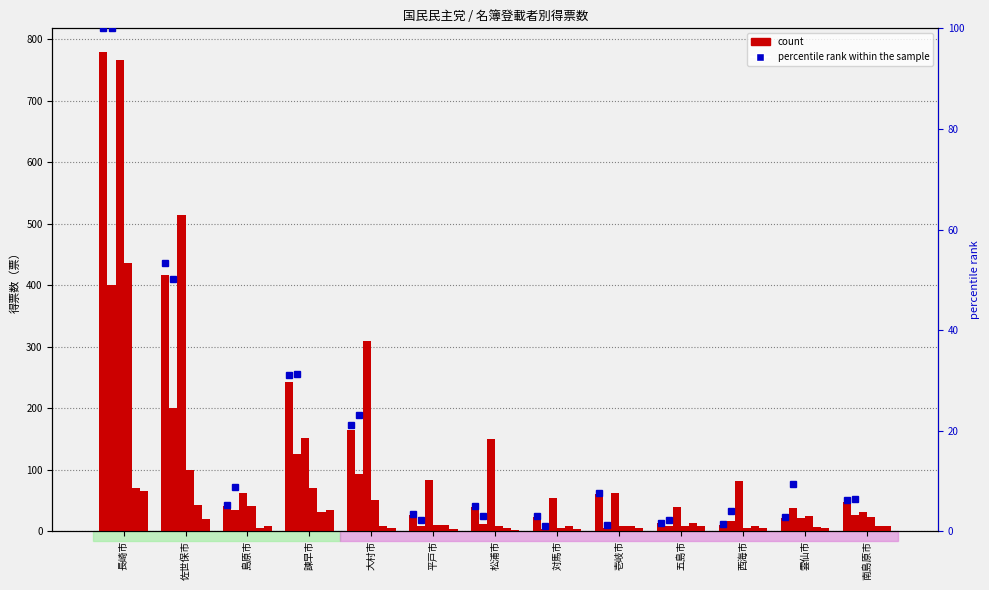

What is the sum of the 山下 ようこ values at 島原市 and 平戸市?

16.0